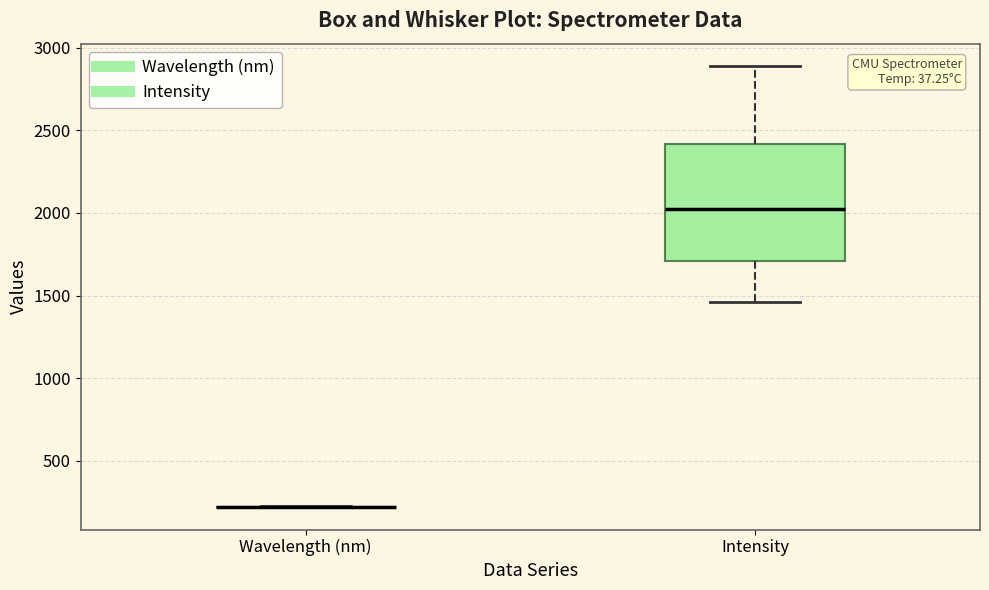

Reading left to right, read every box against the y-axis: the position of its median line, the range the box covers, and the ends of its whiskers. The values are not printed on the chart, so give them approximately, as read against the axis.

Wavelength (nm): box collapsed to a line at 200, whiskers 200 to 200
Intensity: median 2000, box 1700 to 2400, whiskers 1450 to 2900